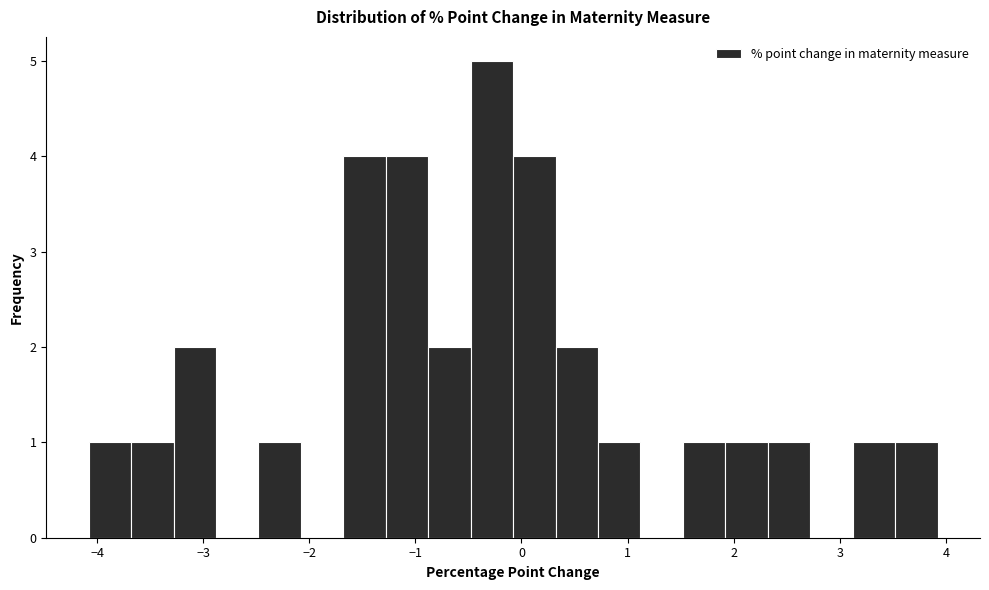

Read against the x-axis, roughly where is the centre of the tallest bar?

-0.3